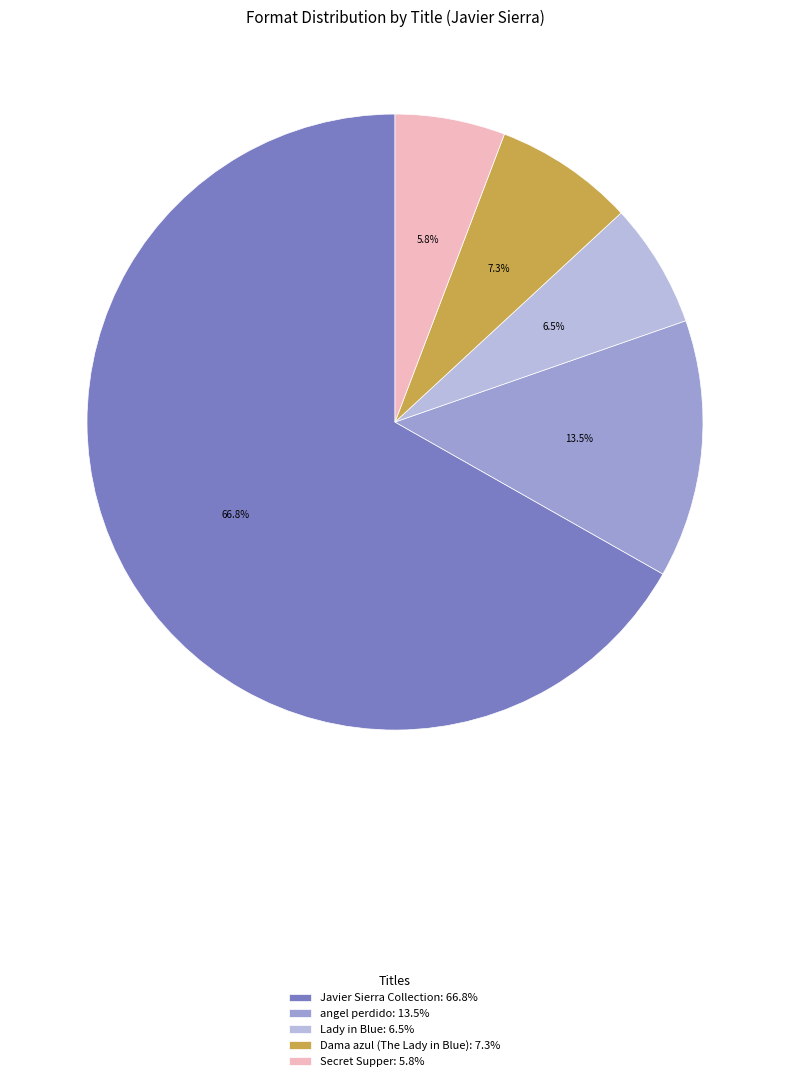

Which category has the biggest portion of the pie?

Javier Sierra Collection